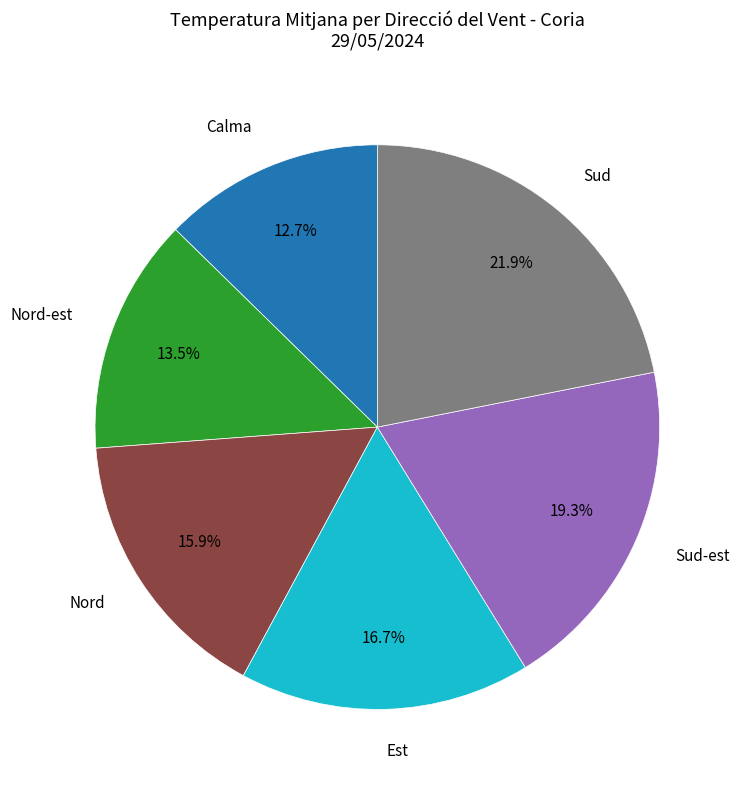

How many slices are in this pie chart?

6